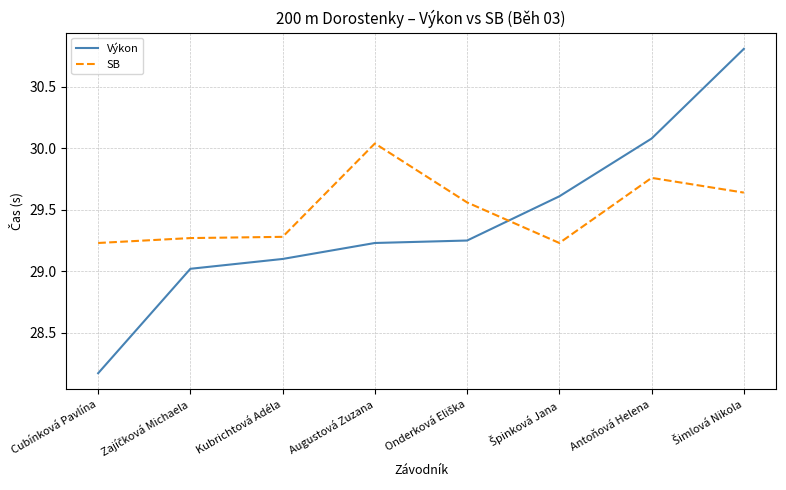

Which category has the lowest value across all series?

Cubínková Pavlína